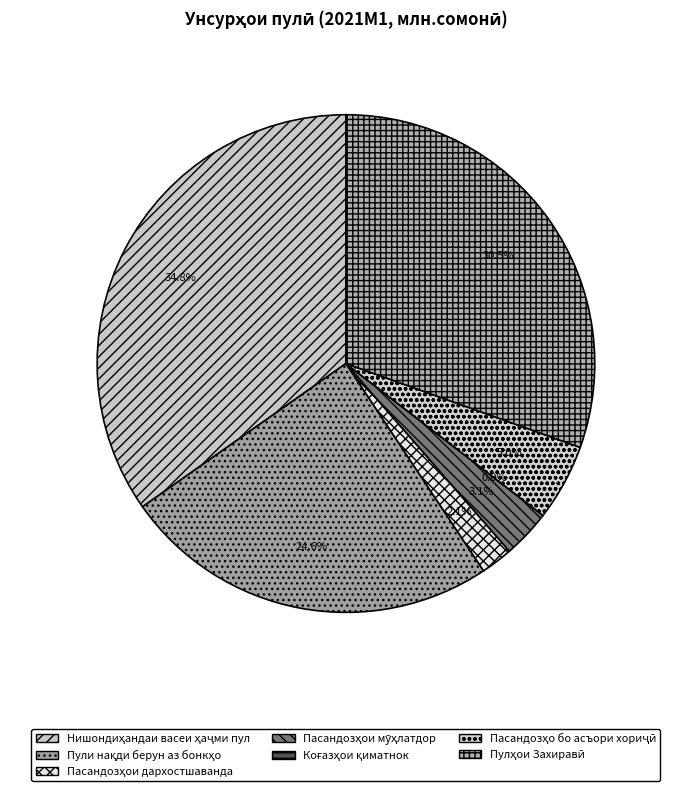

Combined, what portion of the pie is 2 and 4?

8.1%